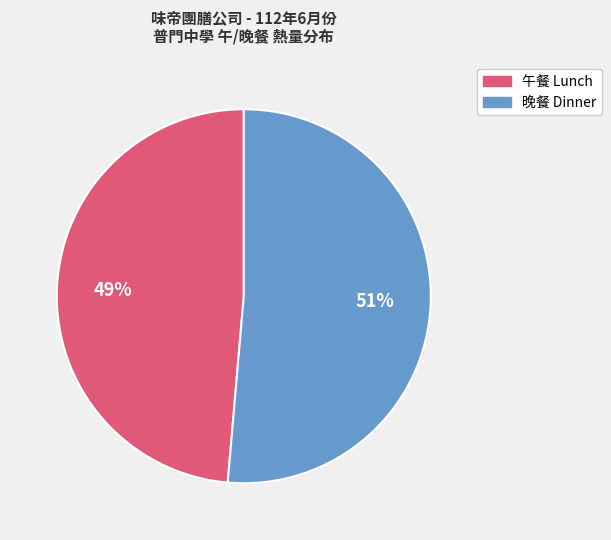

How many slices are in this pie chart?

2